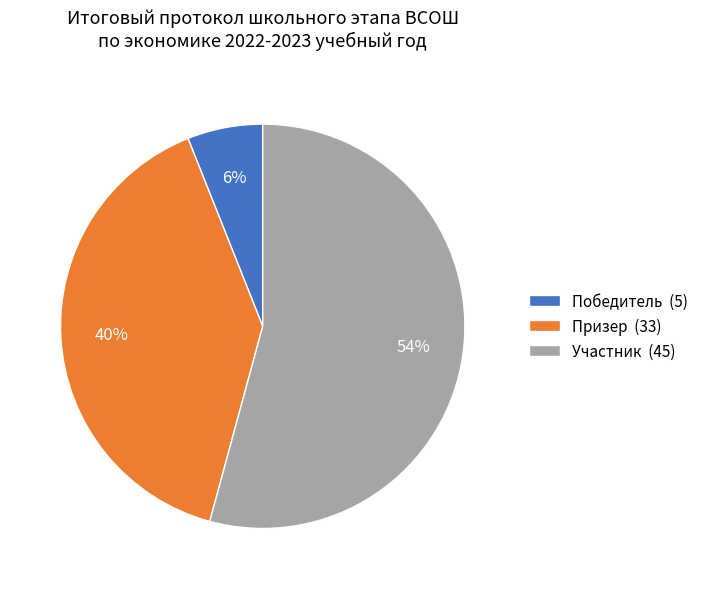

The Участник slice represents 46% of the pie. True or false?

False